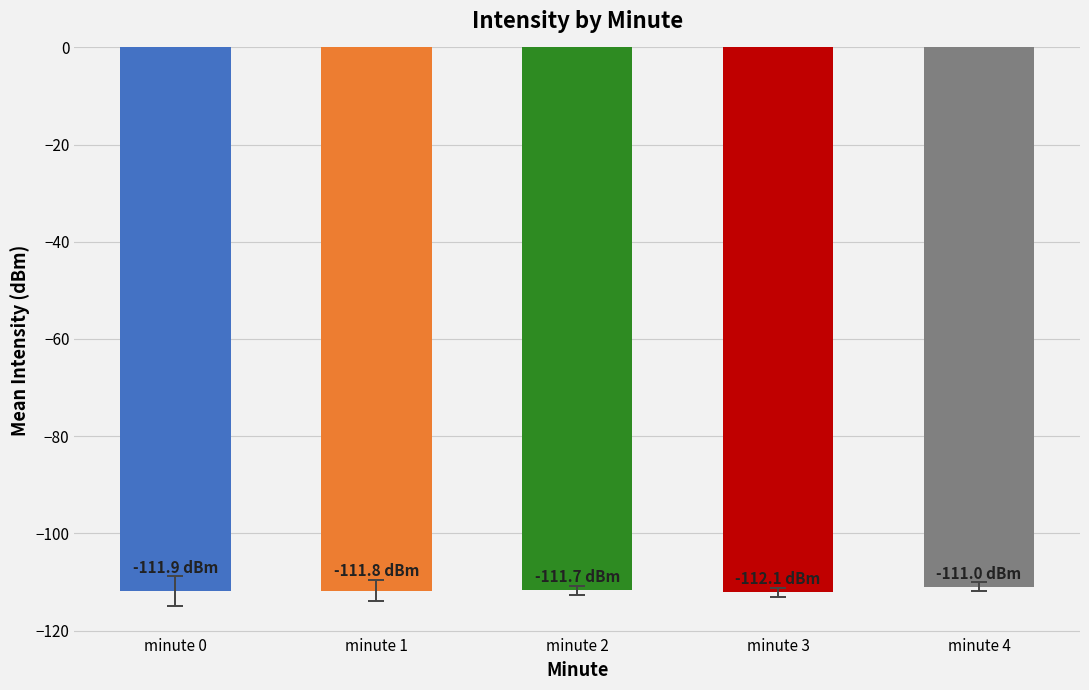

How many bars are there in total?

5